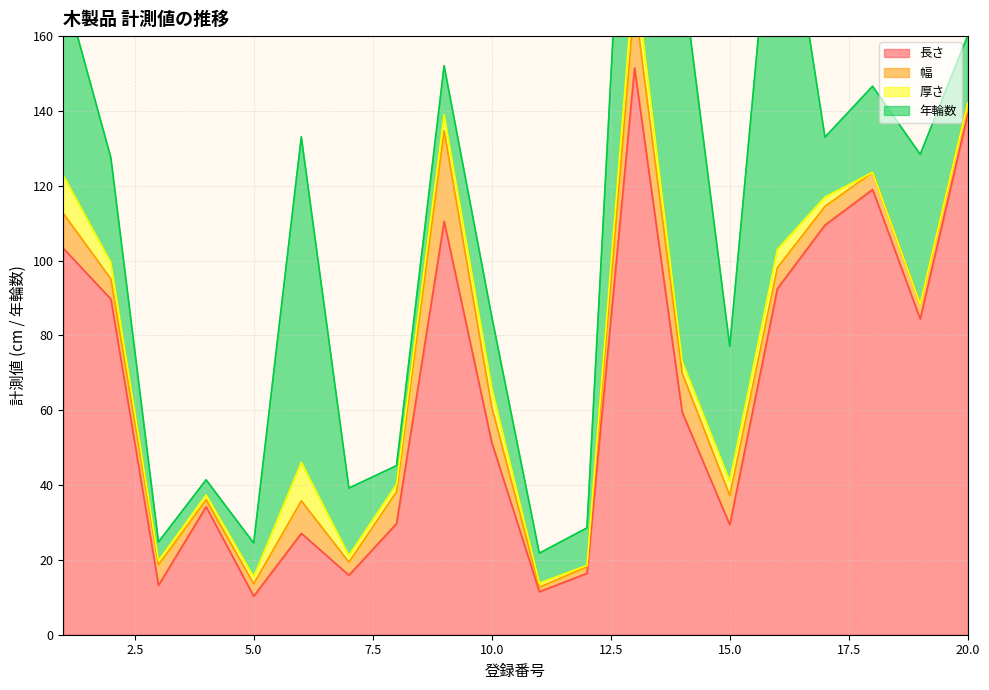

Which series changed the most between 5 and 20?

長さ